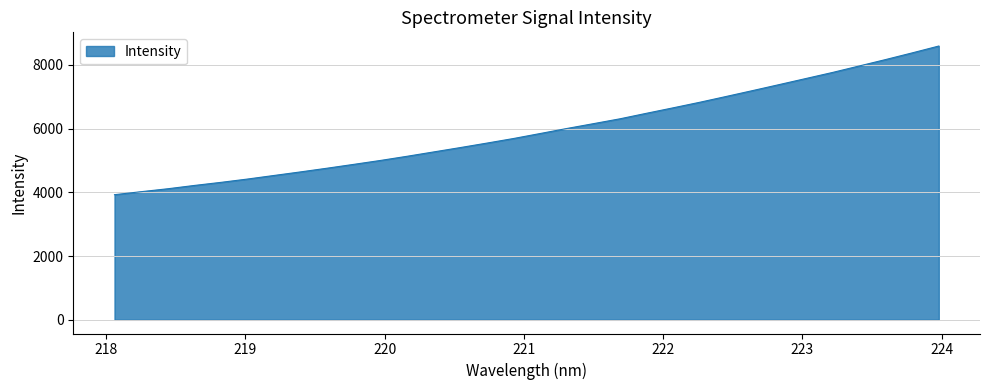

What is the maximum value shown in the chart?

8591.8